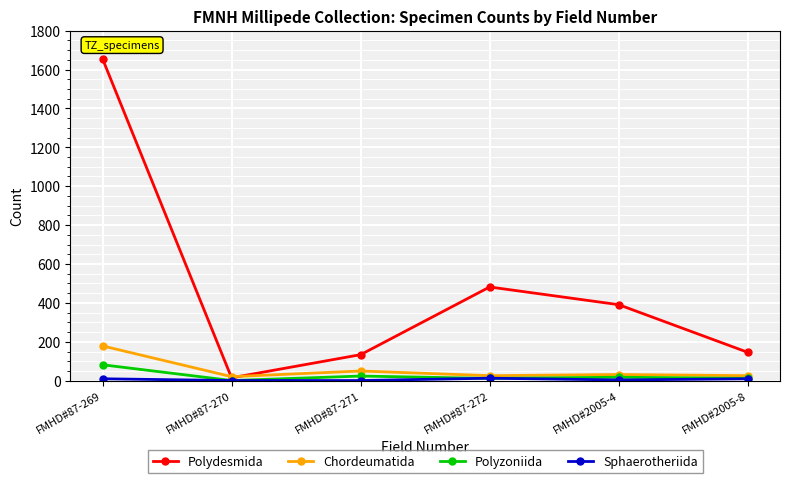

At which category does Polydesmida reach its first local valley?

FMHD#87-270